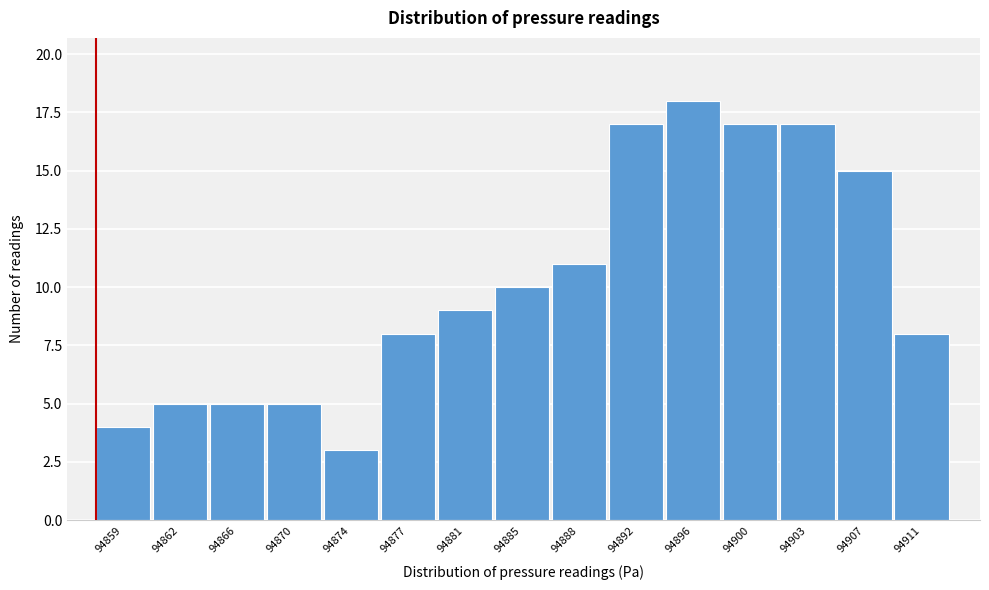

Reading right to left, list all the values displayed in this chart.

8	15	17	17	18	17	11	10	9	8	3	5	5	5	4